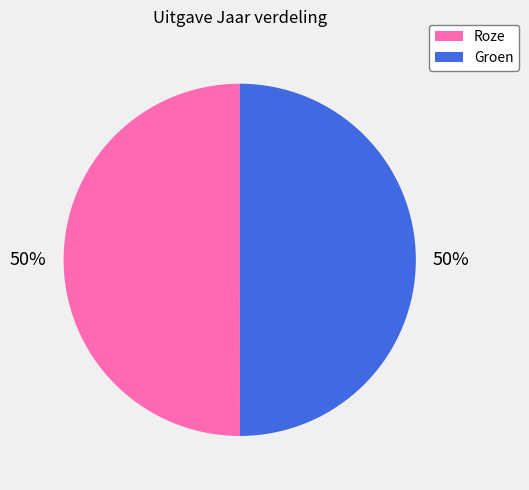

Is the sum of Groen and Roze greater than half?

Yes